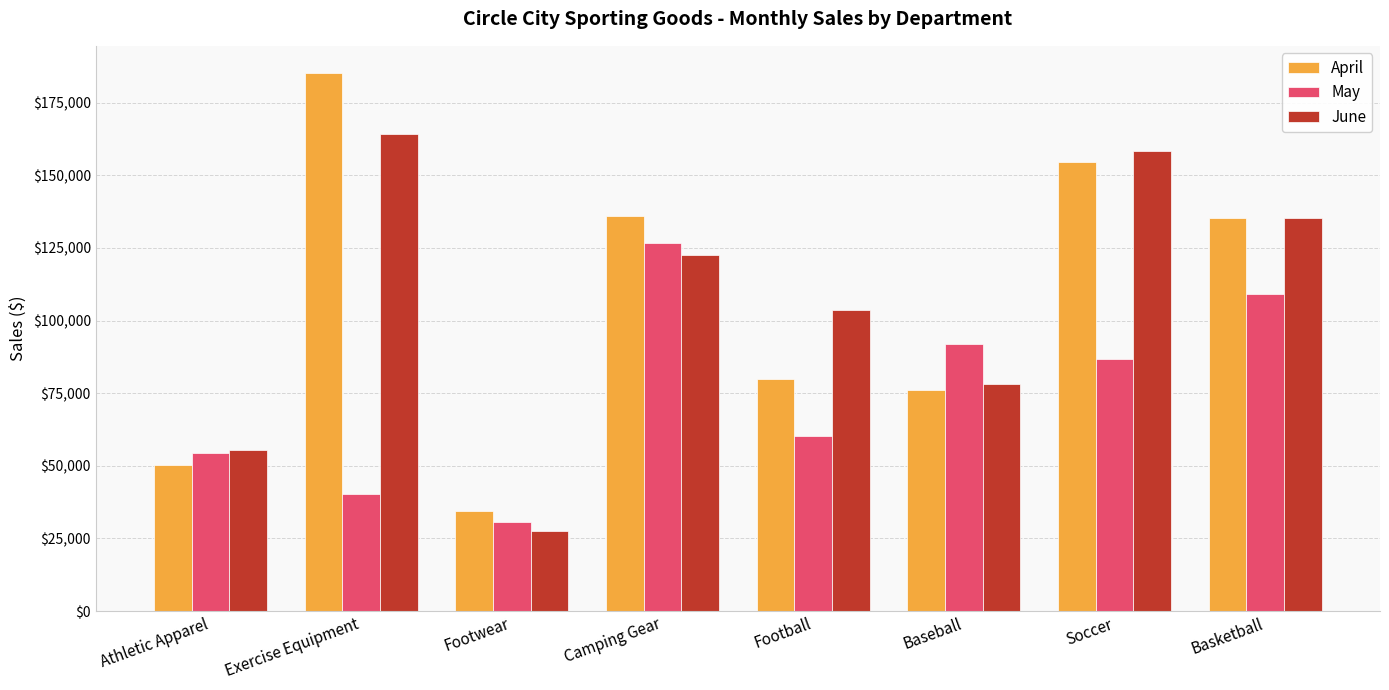

Does the chart contain stacked bars?

No